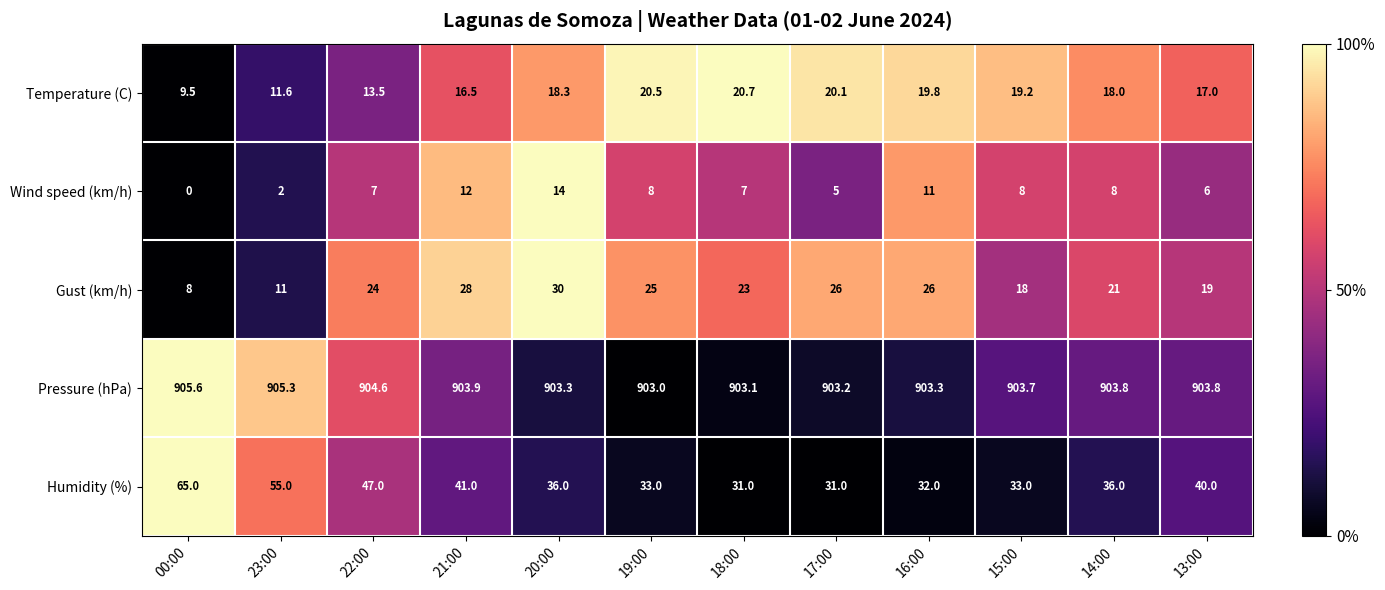

Between 20:00 and 15:00, which series saw the biggest shift?

Gust (km/h)